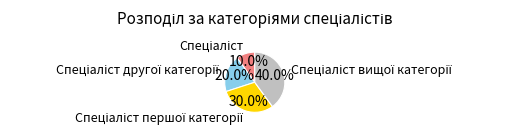

Is there a majority slice in this chart?

No